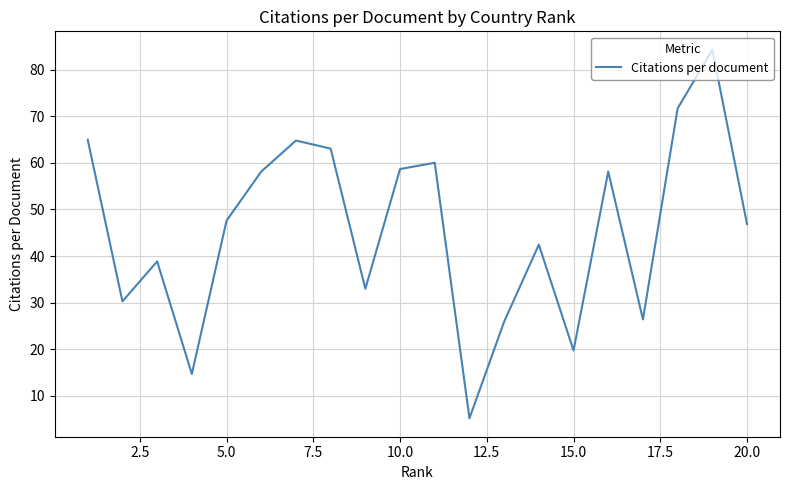

What is the maximum value shown in the chart?

84.3